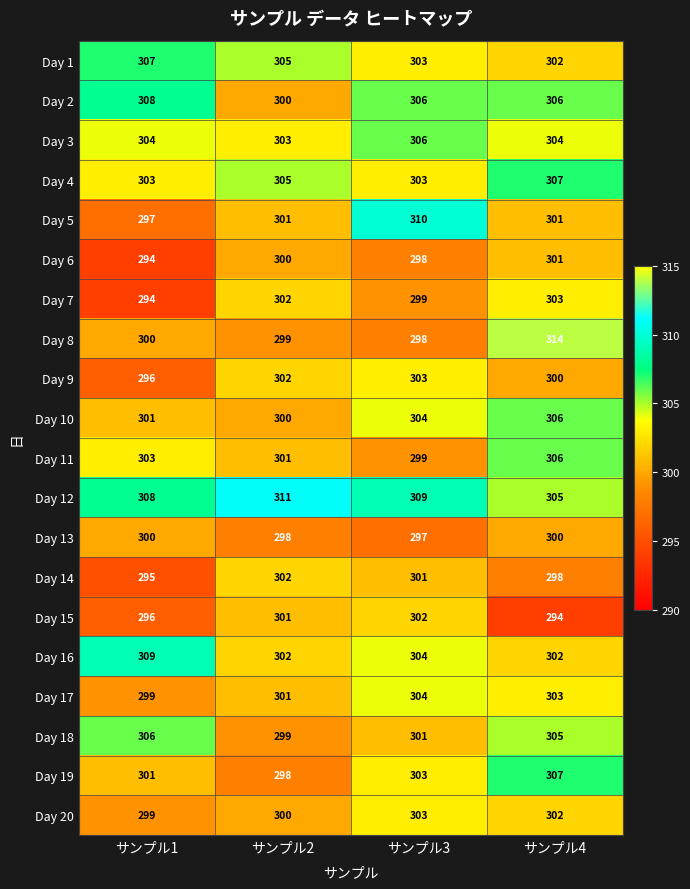

What is the spread (max minus min) of values at サンプル2?

13